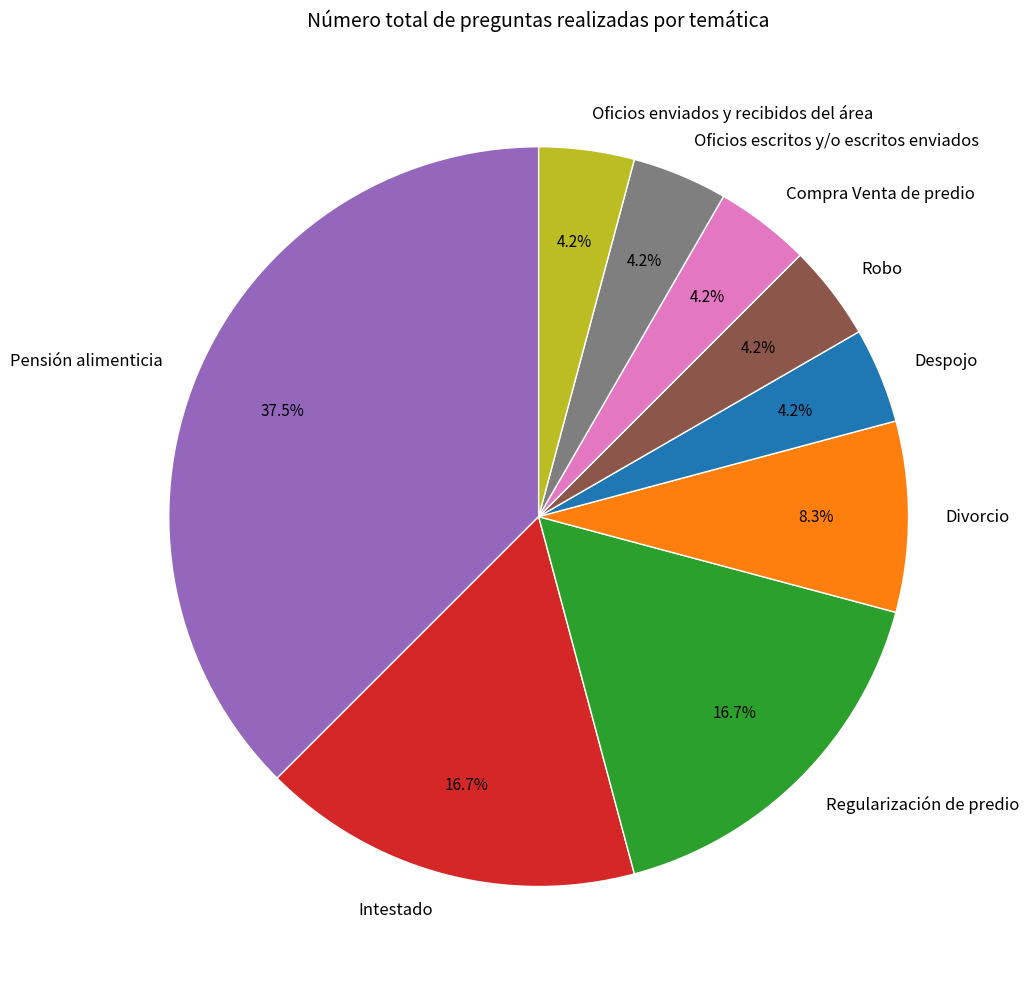

The Robo slice represents 12% of the pie. True or false?

False